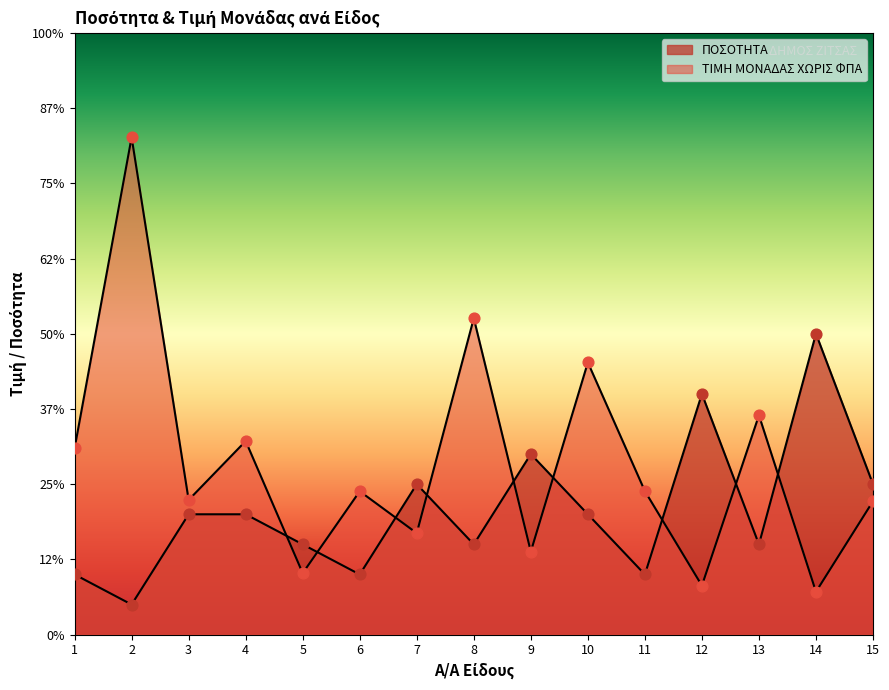

Which series contains the highest Y value?

ΤΙΜΗ ΜΟΝΑΔΑΣ ΧΩΡΙΣ ΦΠΑ